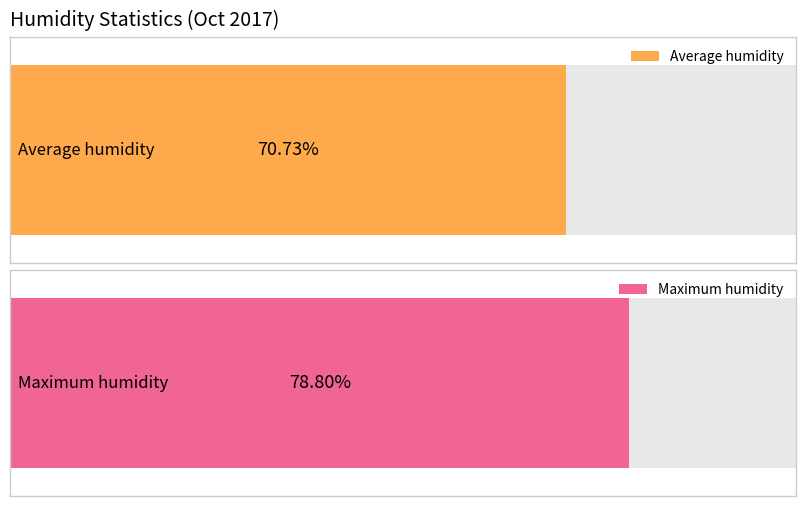

True or false: Average humidity has a value of 102.6 at 15:00.

False